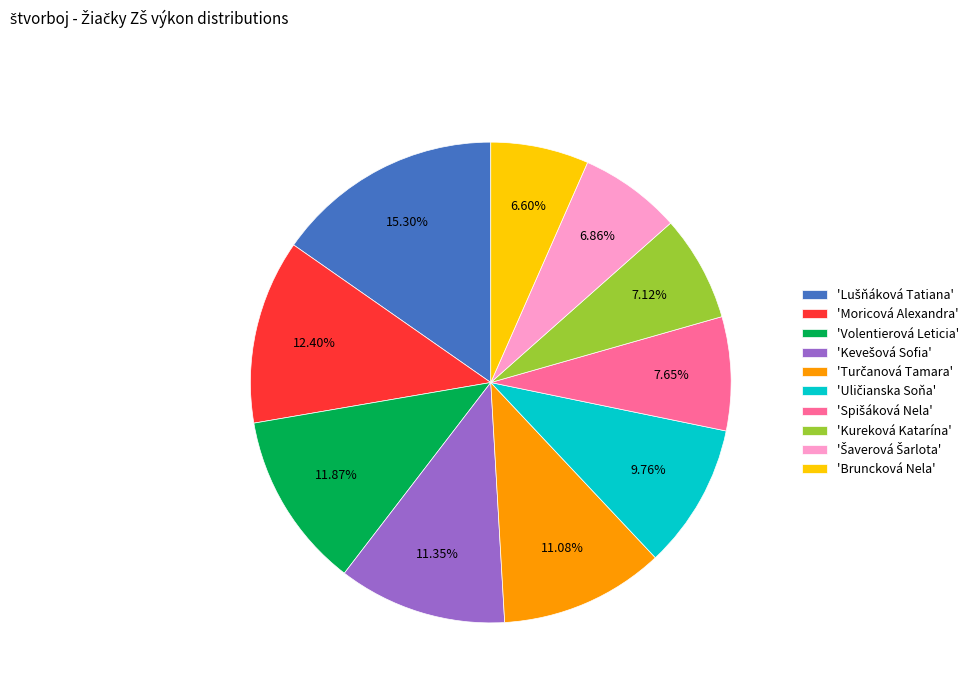

Approximately how many times larger is the value at 'Volentierová Leticia' compared to 'Bruncková Nela'?

1.8